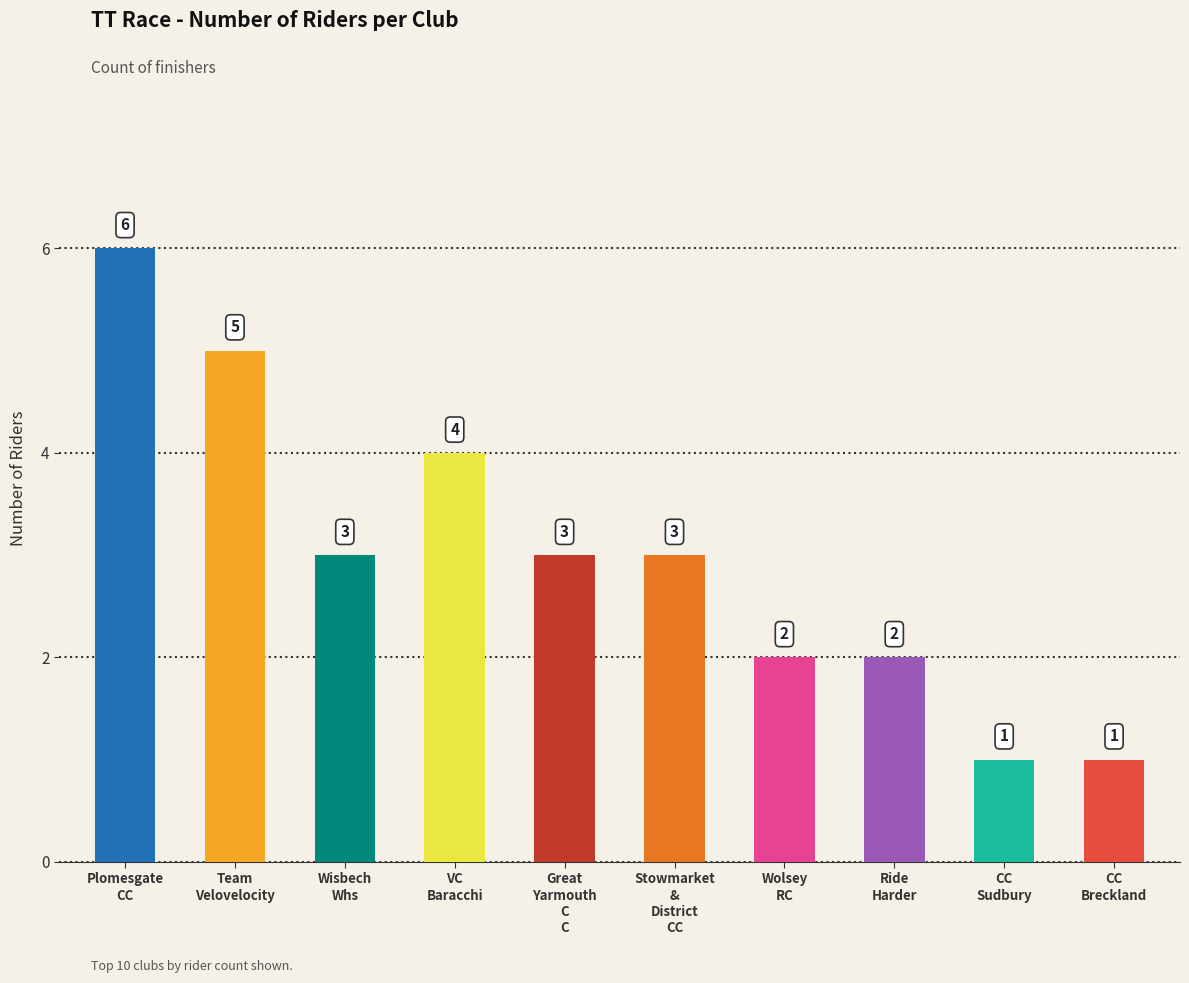

What is the sum of the values at CC Breckland and Wisbech Whs?

4